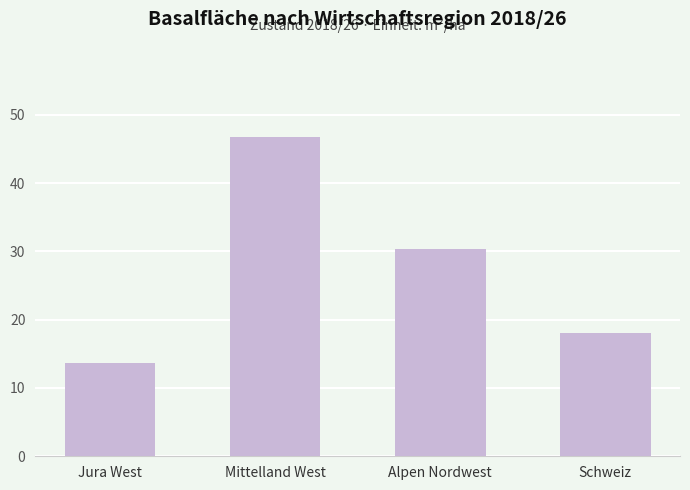

Between Mittelland West and Schweiz, which is larger?

Mittelland West